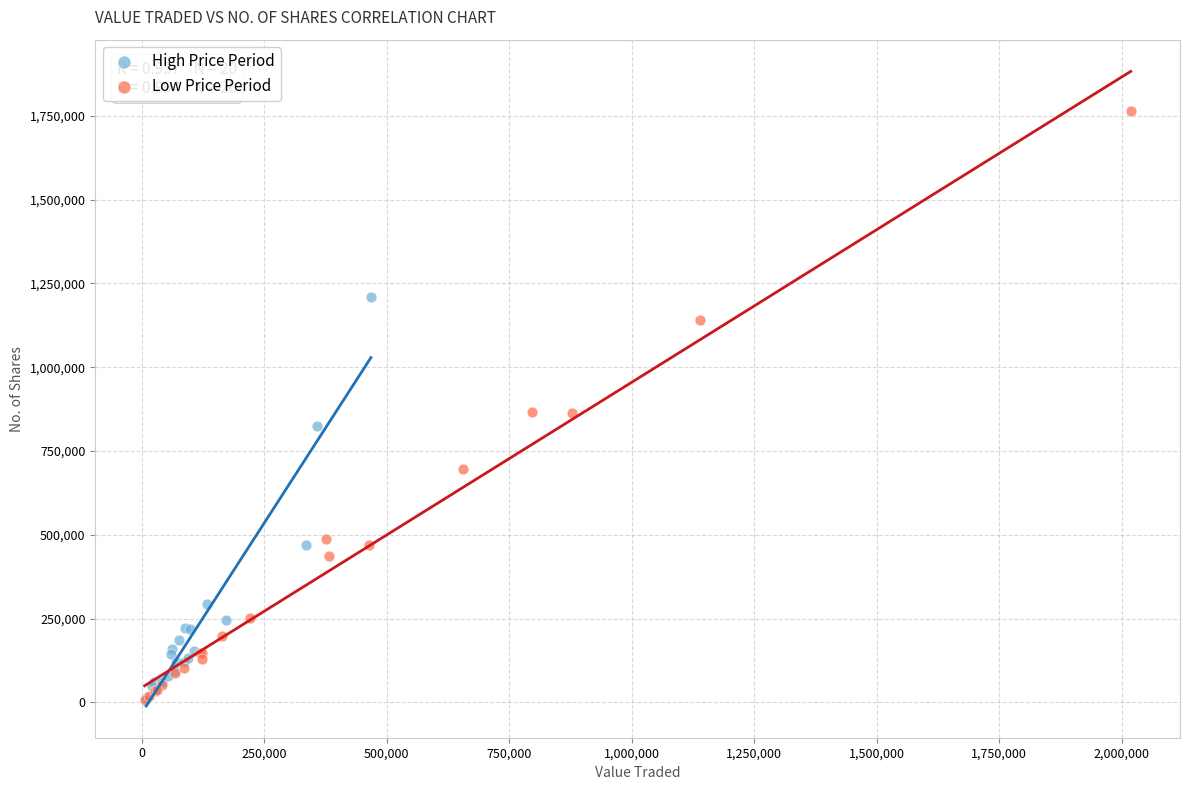

Which series reaches the maximum Y coordinate?

Low Price Period